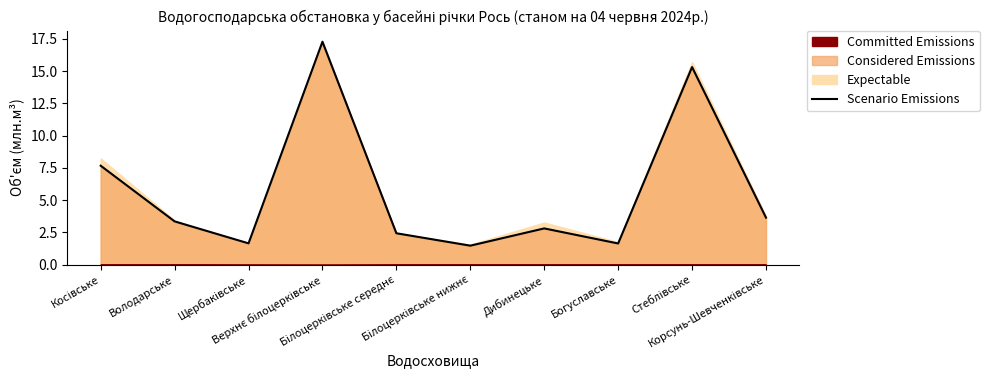

List the labels in order of value, smallest first.

Білоцерківське нижнє, Богуславське, Щербаківське, Білоцерківське середнє, Дибинецьке, Володарське, Корсунь-Шевченківське, Косівське, Стеблівське, Верхнє білоцерківське